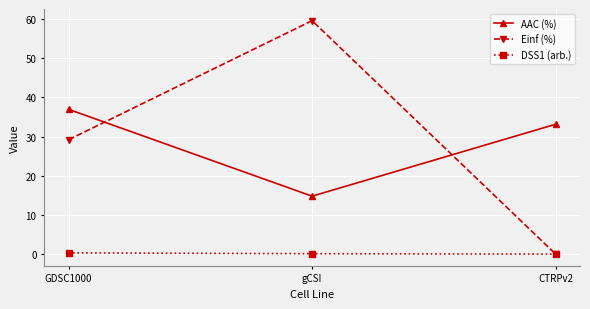

List the series in order of their peak value, highest first.

Einf (%), AAC (%), DSS1 (arb.)